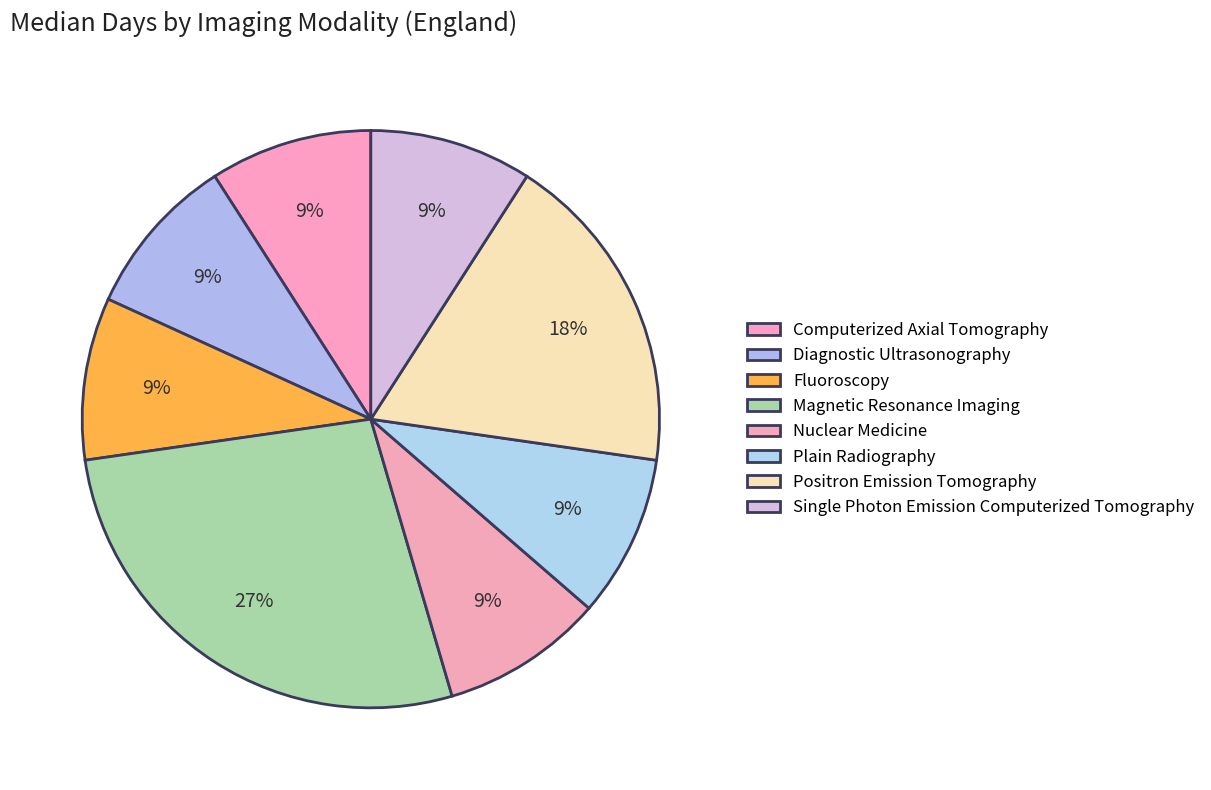

To the nearest percent, what is the difference between the Magnetic Resonance Imaging and Single Photon Emission Computerized Tomography slice percentages?

18%